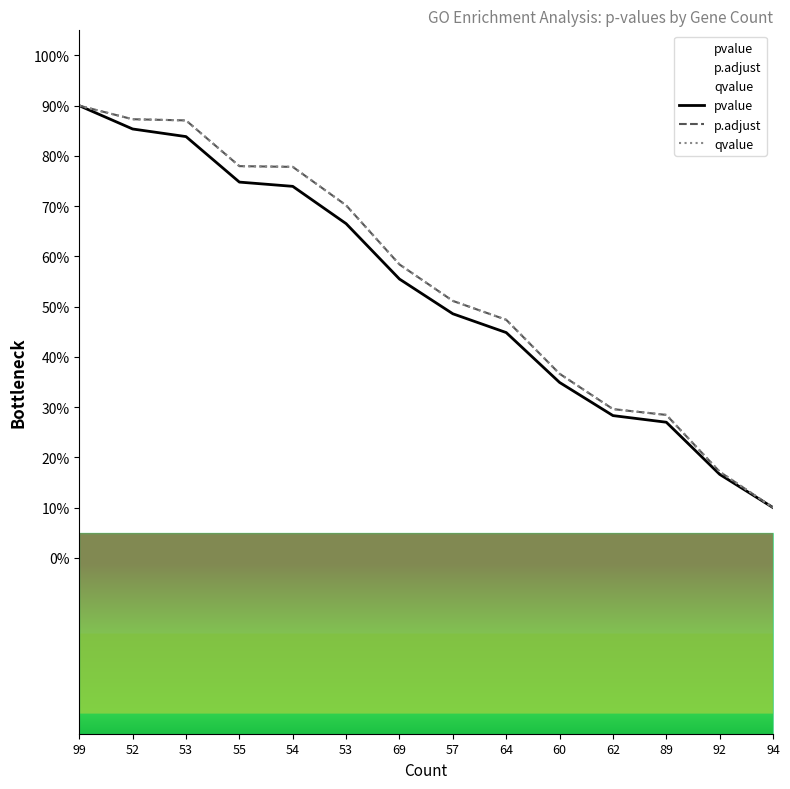

At which label does p.adjust first exceed 58?

99